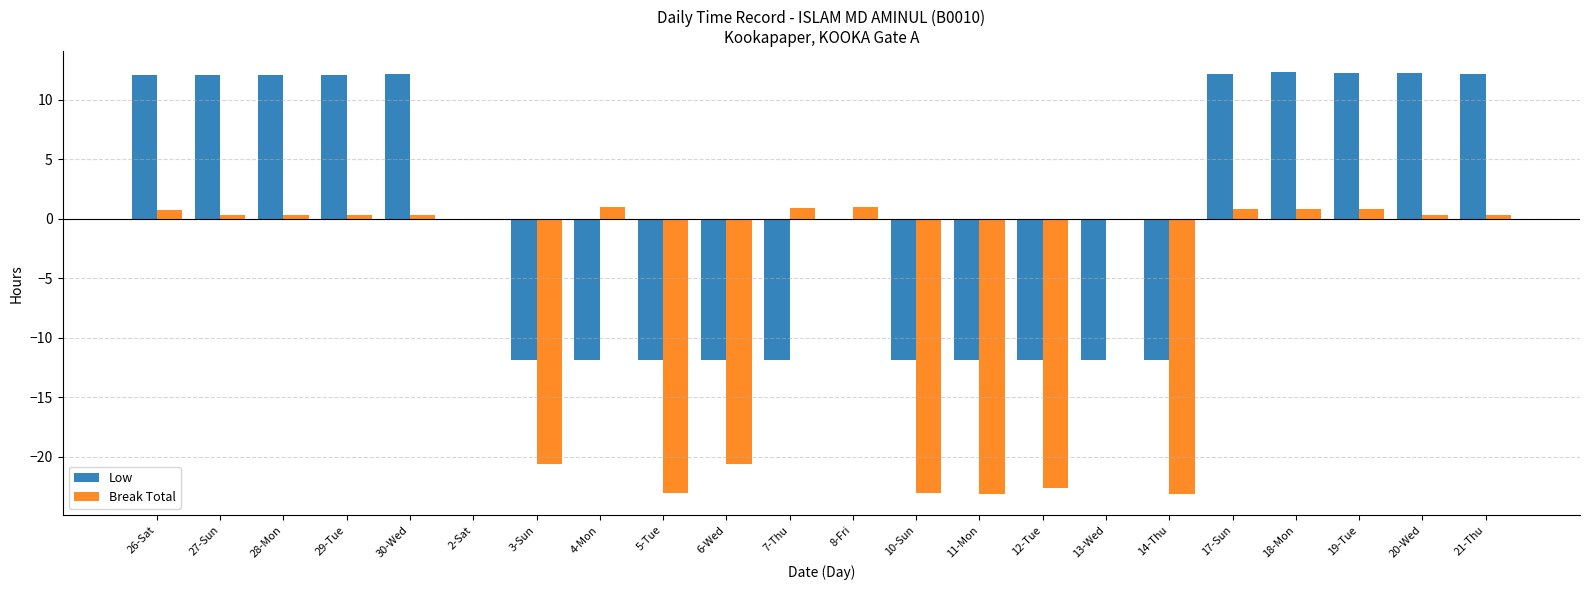

How many data points does each series have?

22